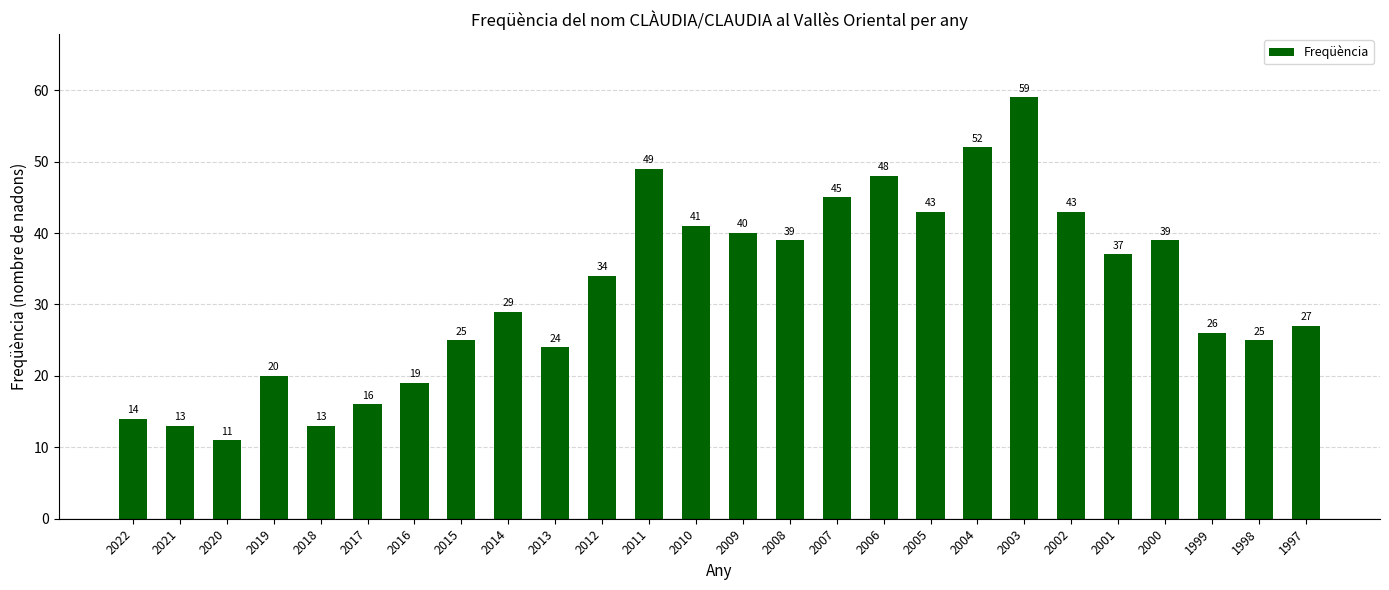

What is the difference between the maximum and minimum values?

48